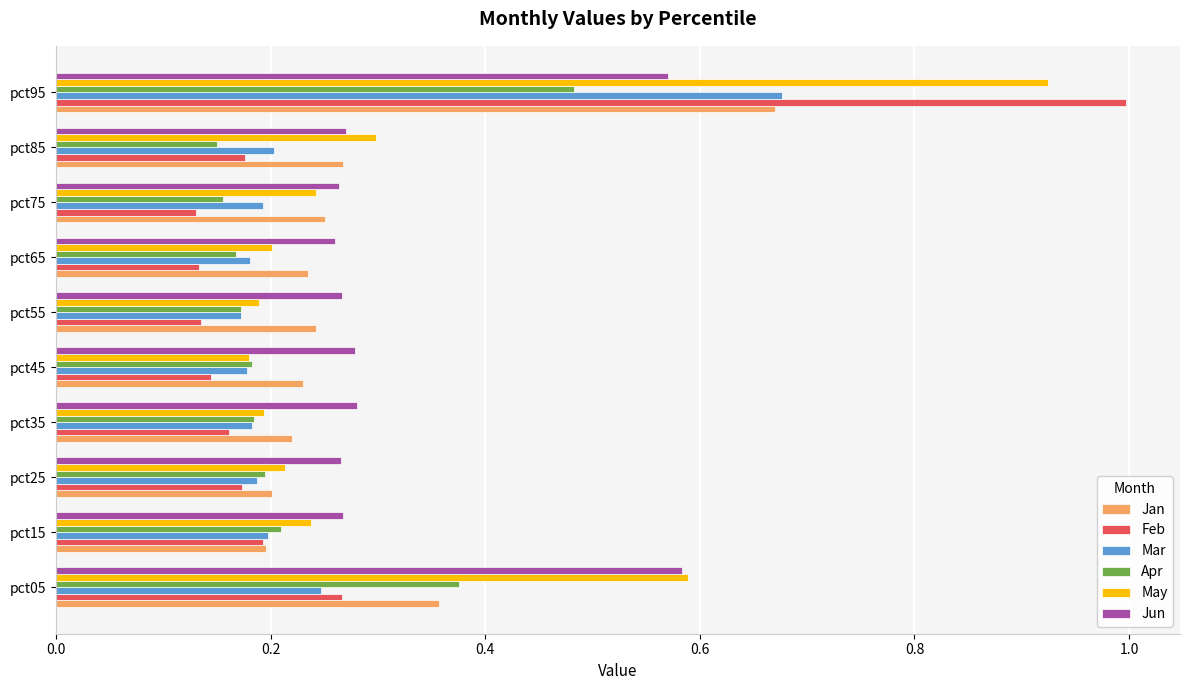

What is the maximum value shown in the chart?

1.0